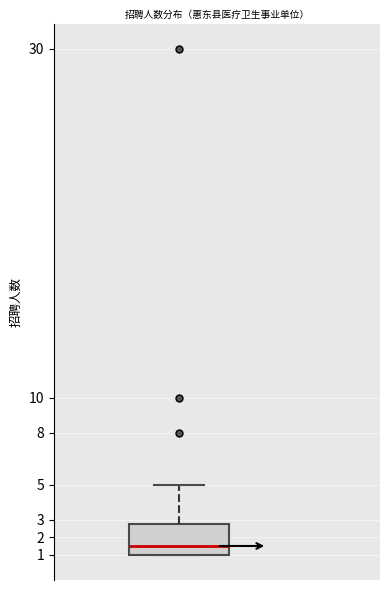

Read this box plot against the y-axis: the position of the median line, the range covered by the box, and the ends of both whiskers. The values are not printed on the chart, so give them approximately, as read against the axis.

median 1.5, box 1.0 to 2.8, whiskers 1.0 to 5.0